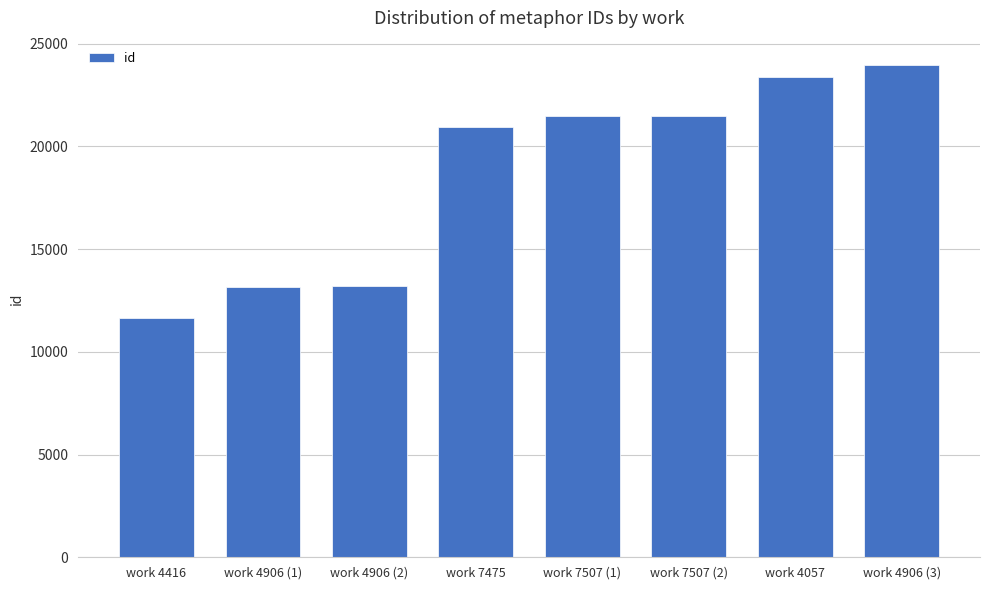

How many bars are there in total?

8